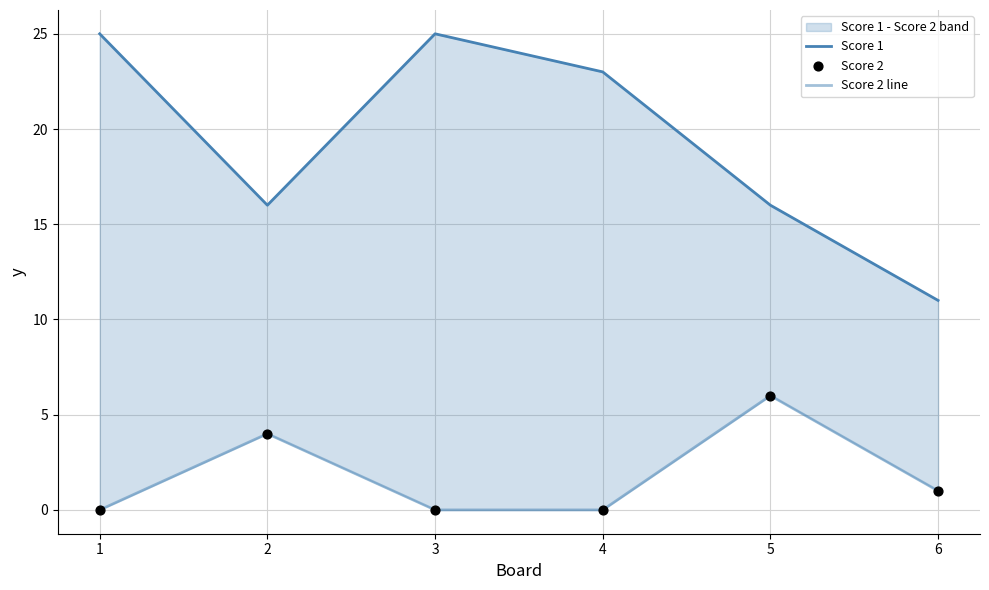

Which series contains the lowest Y value?

Score 2 line